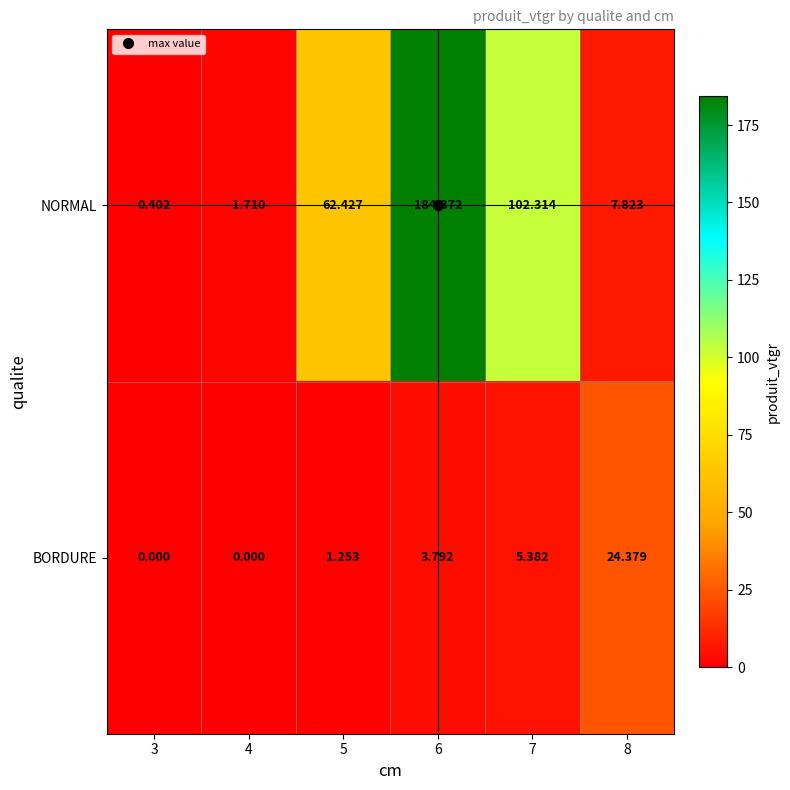

Which series has the largest range (max minus min)?

NORMAL